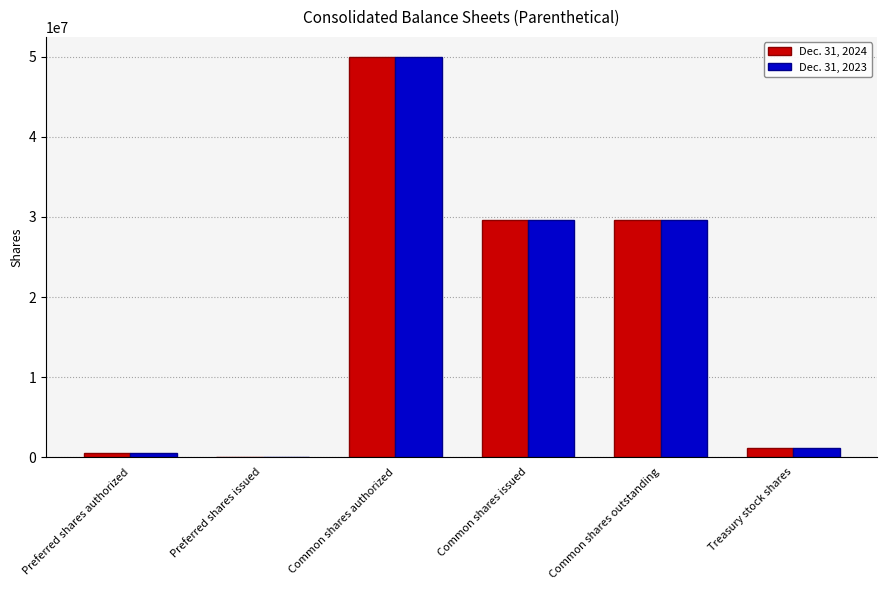

The Dec. 31, 2024 series shows 15543157 at Preferred shares issued. True or false?

False